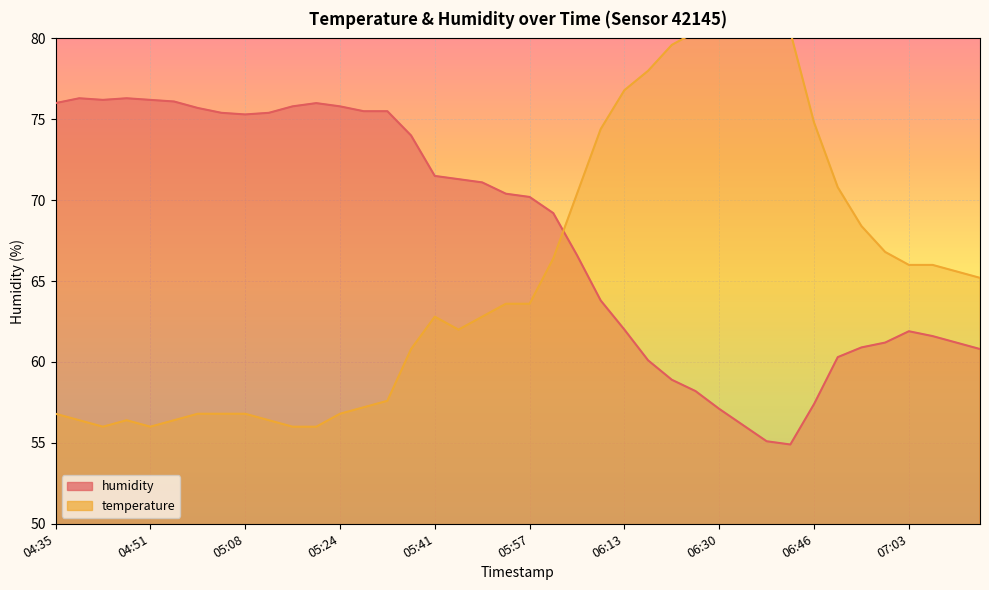

What is the label of the 29th point from the right?

05:20